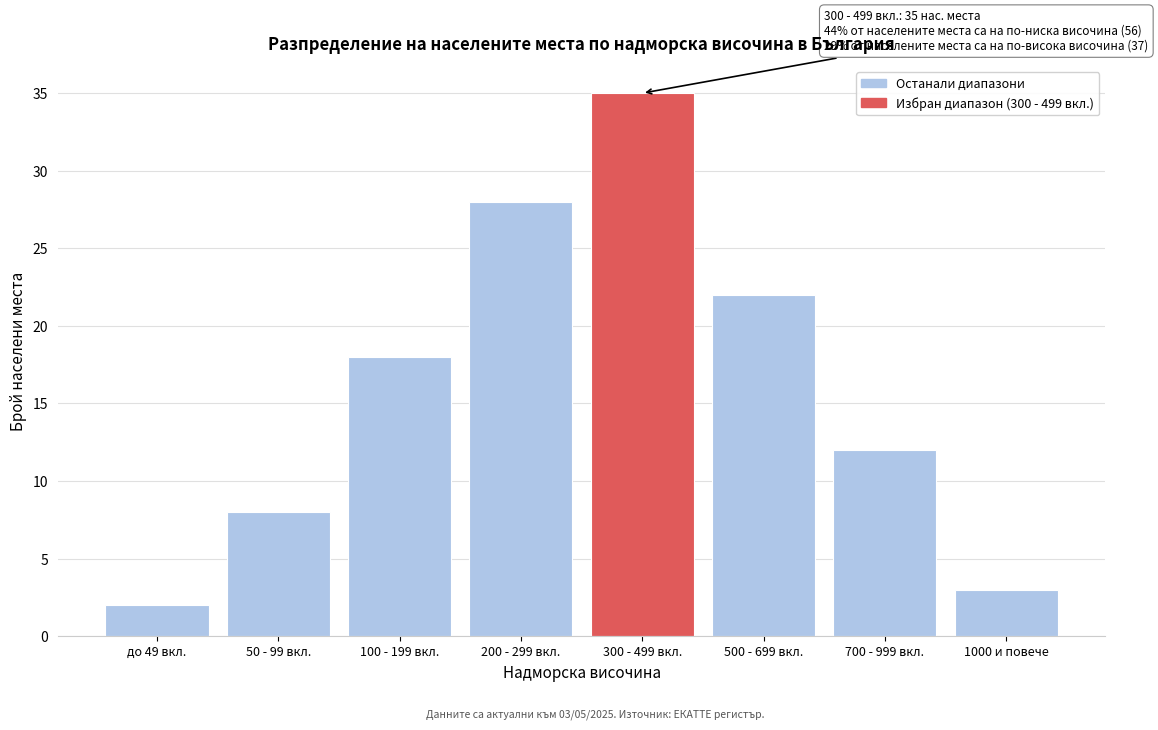

Reading left to right, what are all the values shown in this chart?

2	8	18	28	35	22	12	3